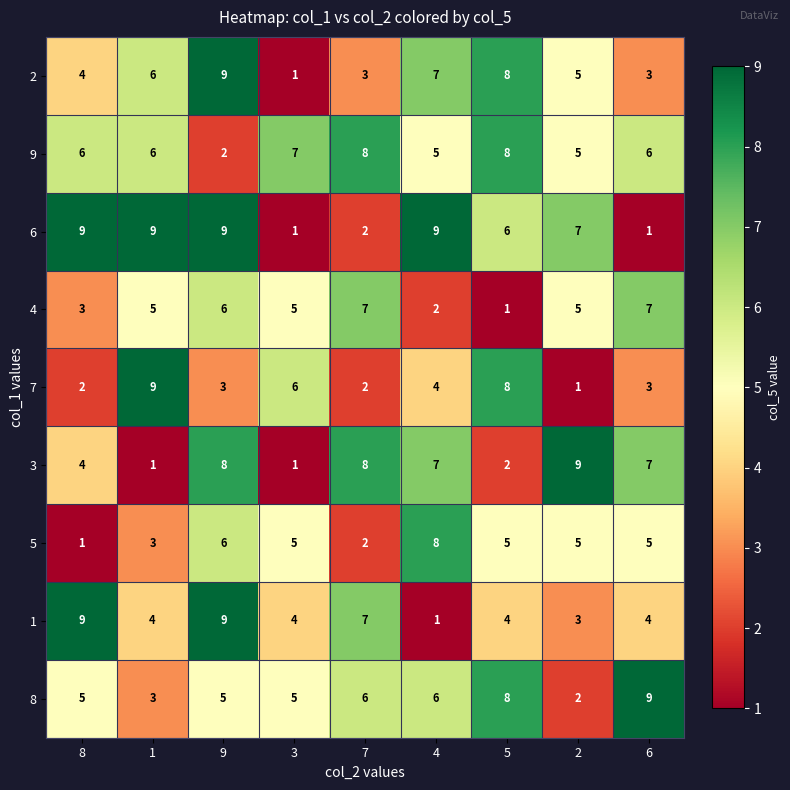

At which label is 4 closest to 4?

8